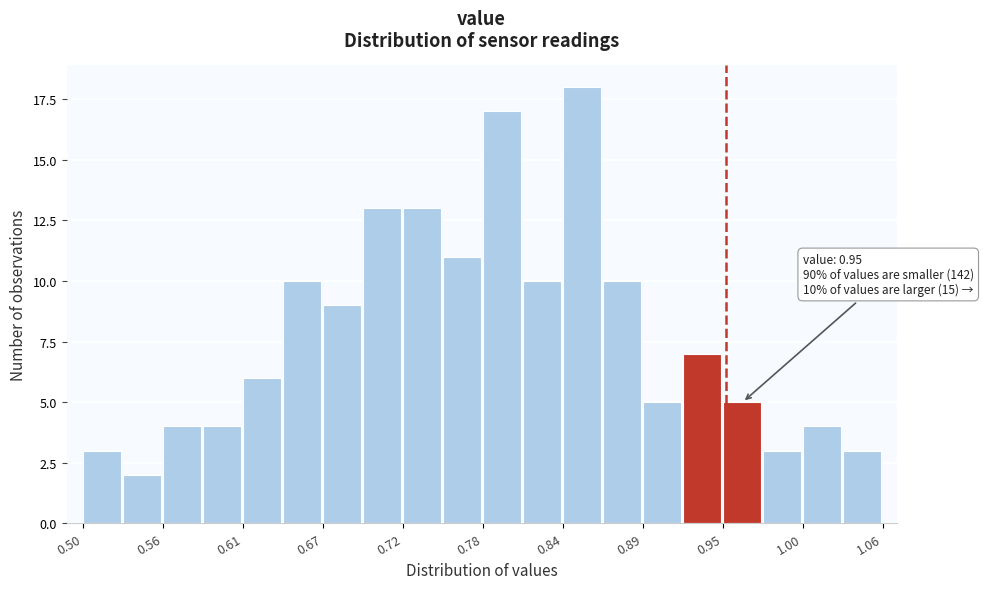

Read against the x-axis, roughly where is the centre of the tallest bar?

0.85